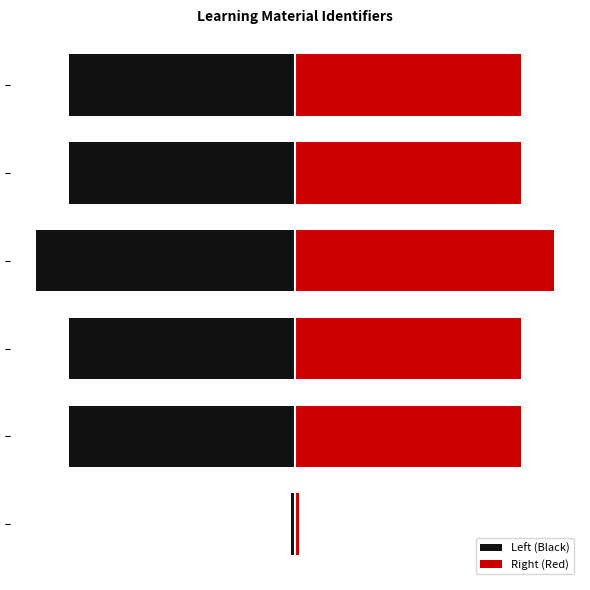

What is the difference between the highest and lowest values at 3?

7183130